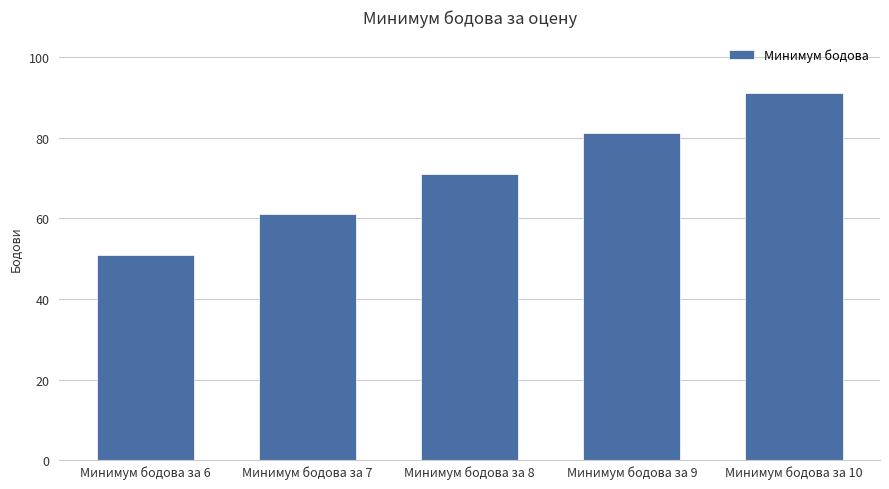

Count the values in the range 61 to 81.

3